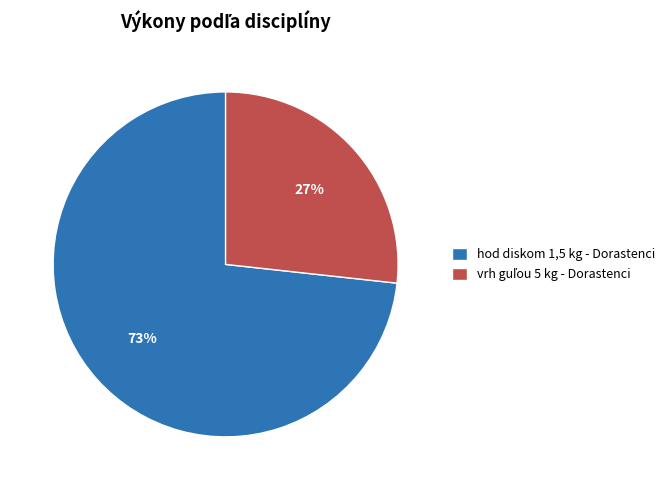

Is there any slice that represents more than half of the pie?

Yes